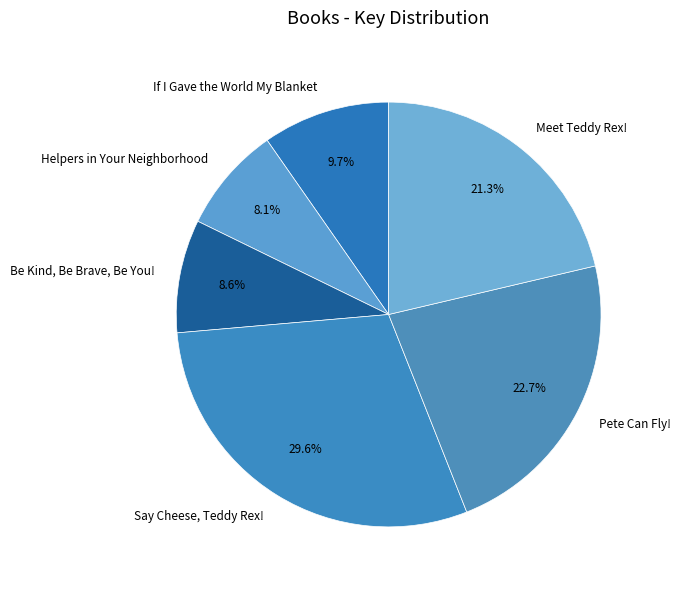

Is it true that Say Cheese, Teddy Rex! is 43% of the pie?

False